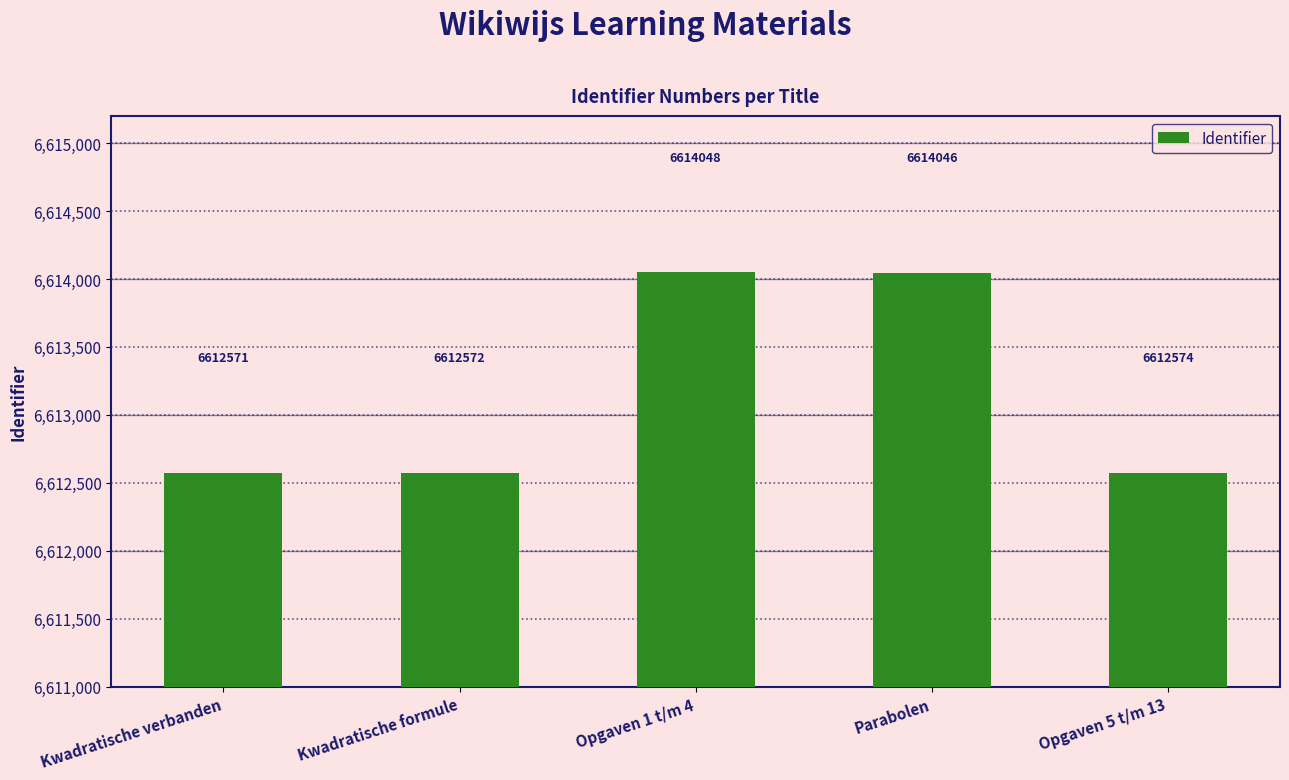

List the labels in order of value, smallest first.

Kwadratische verbanden, Kwadratische formule, Opgaven 5 t/m 13, Parabolen, Opgaven 1 t/m 4